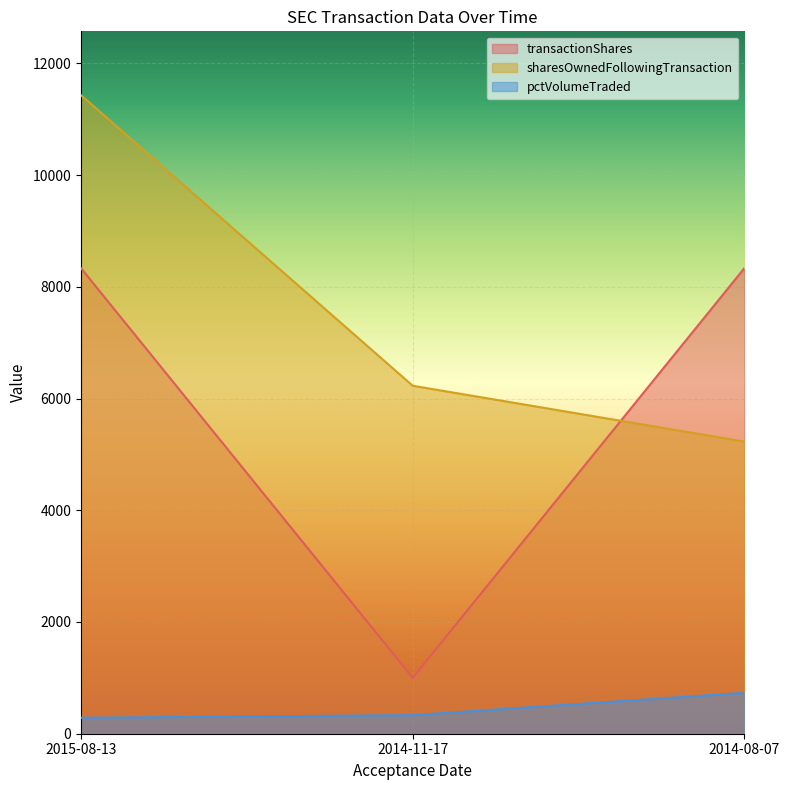

What is the minimum value shown in the chart?

286